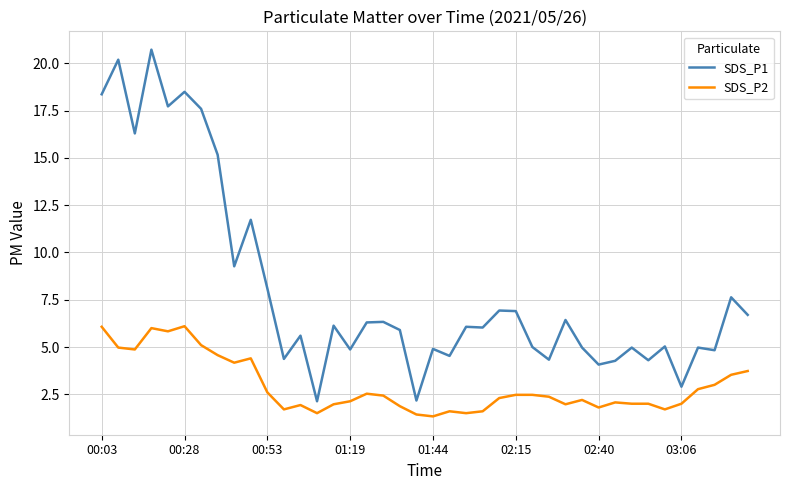

What is the minimum value for SDS_P1?

2.1